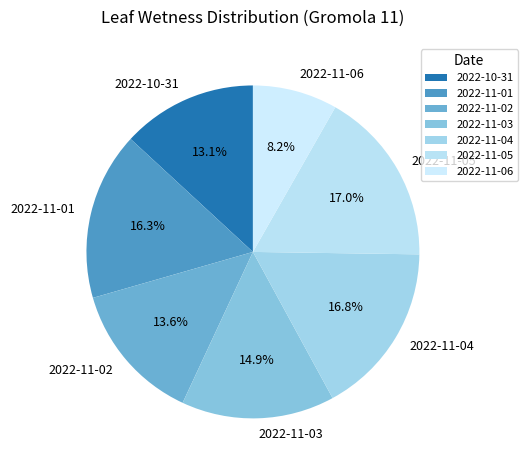

What percentage is NOT represented by 2022-11-04?

83.2%